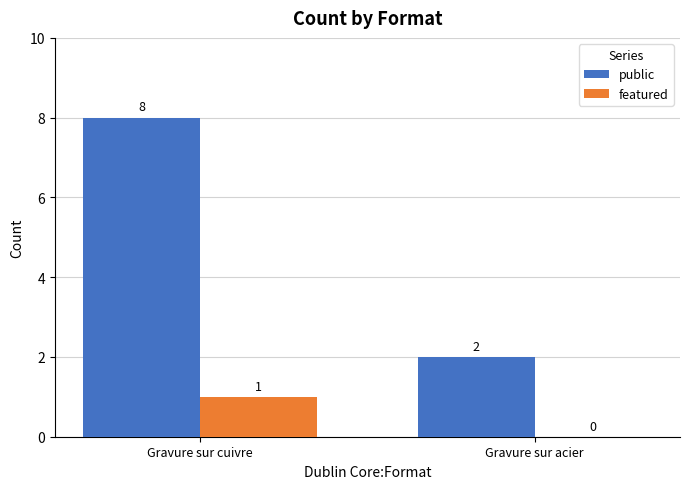

Is the value of public at Gravure sur cuivre greater than the value of featured at Gravure sur acier?

Yes